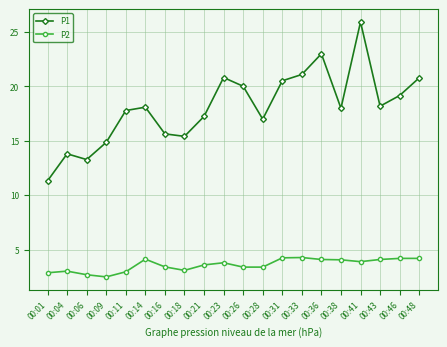

What is the difference between the highest and lowest values at 00:21?

13.6